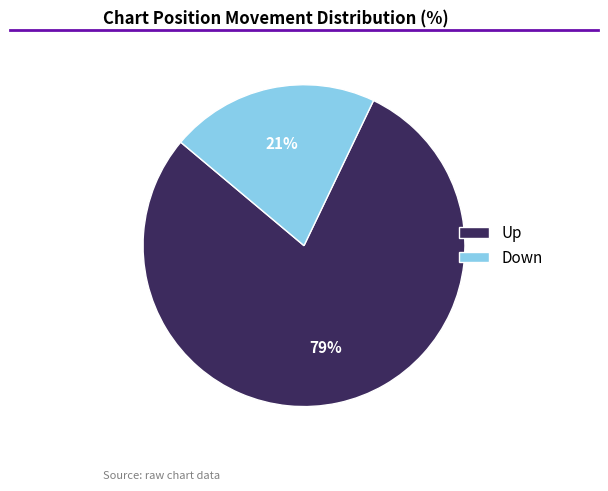

How many segments does this pie chart have?

2